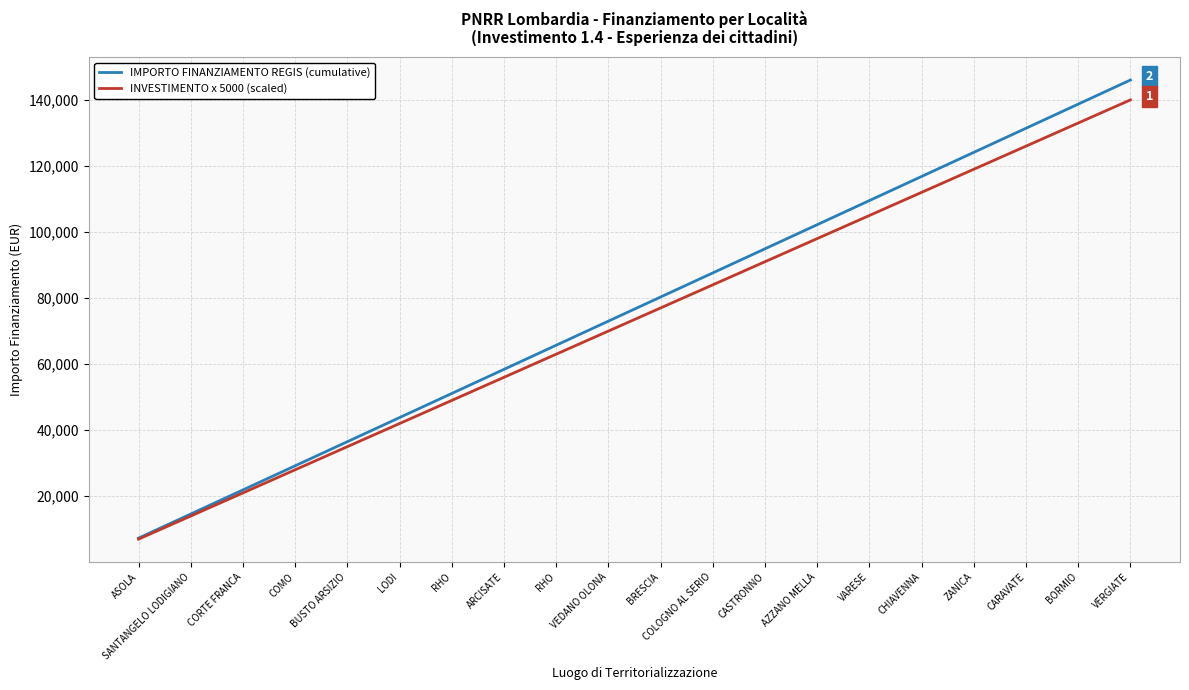

What are all the series names shown in the legend?

IMPORTO FINANZIAMENTO REGIS (cumulative), INVESTIMENTO x 5000 (scaled)